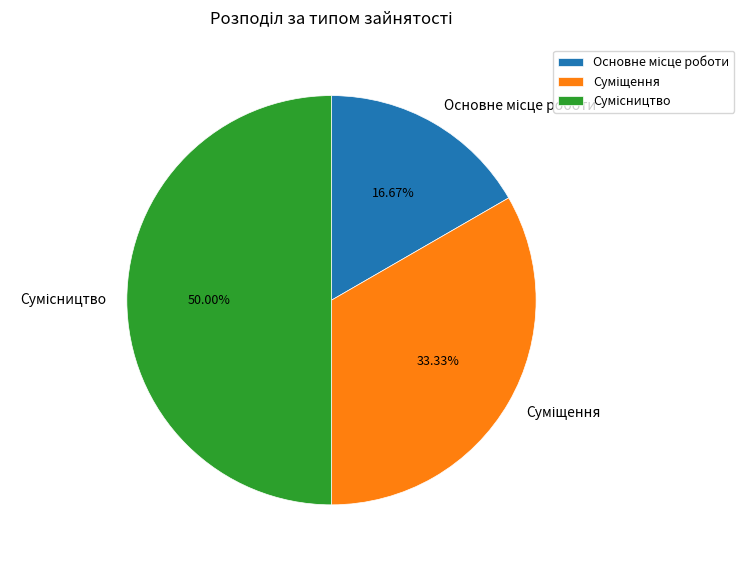

Approximately how many times larger is the value at Сумісництво compared to Основне місце роботи?

3.0